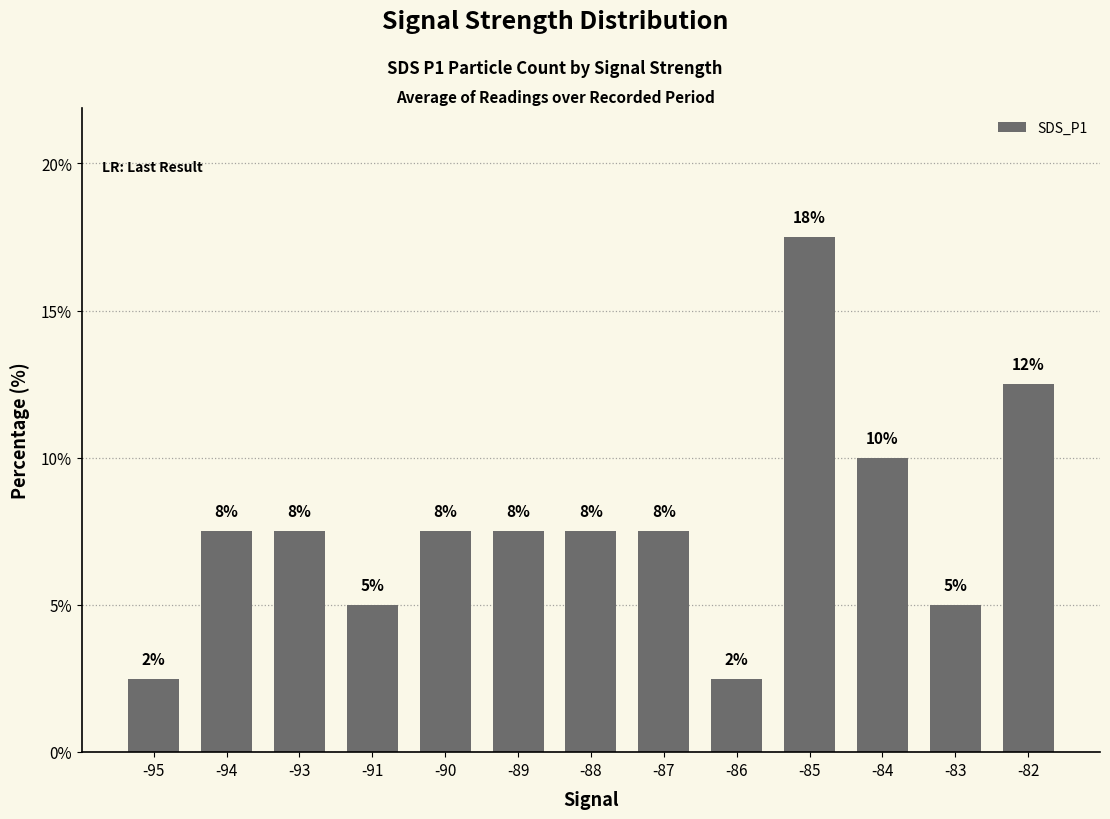

What is the difference between the maximum and second lowest values?

15.0